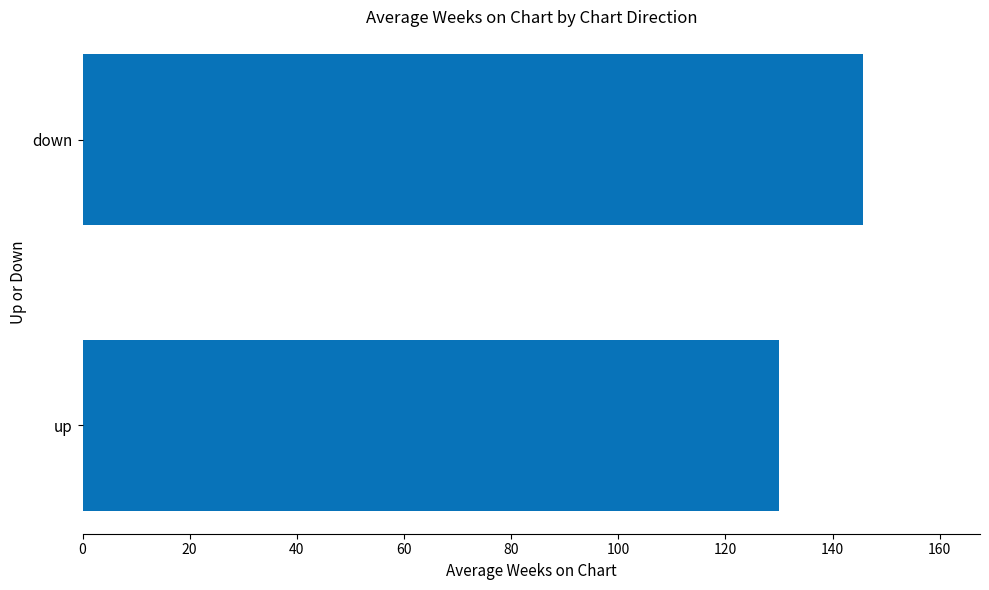

Are the bars grouped side by side (vs. stacked)?

No